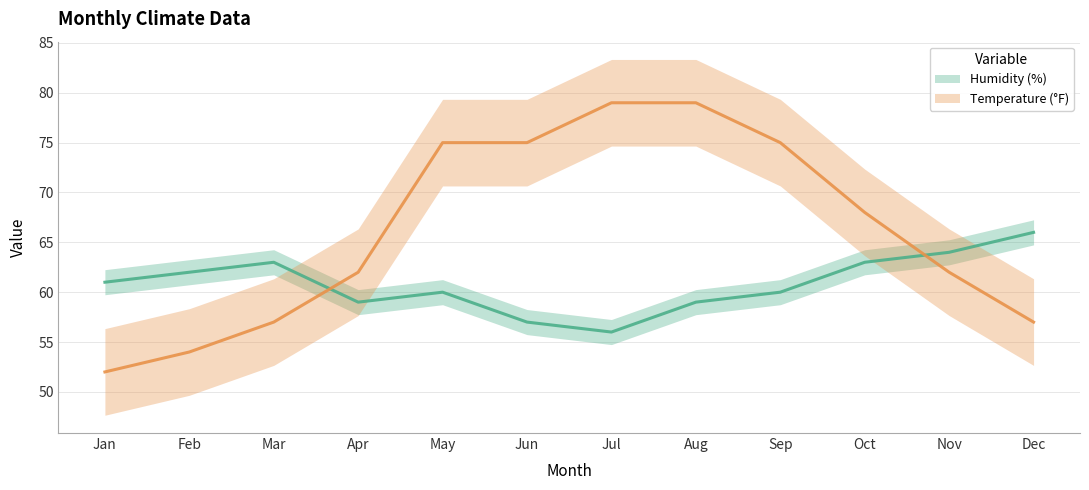

How many values in the Temperature (°F) series are below 68?

6